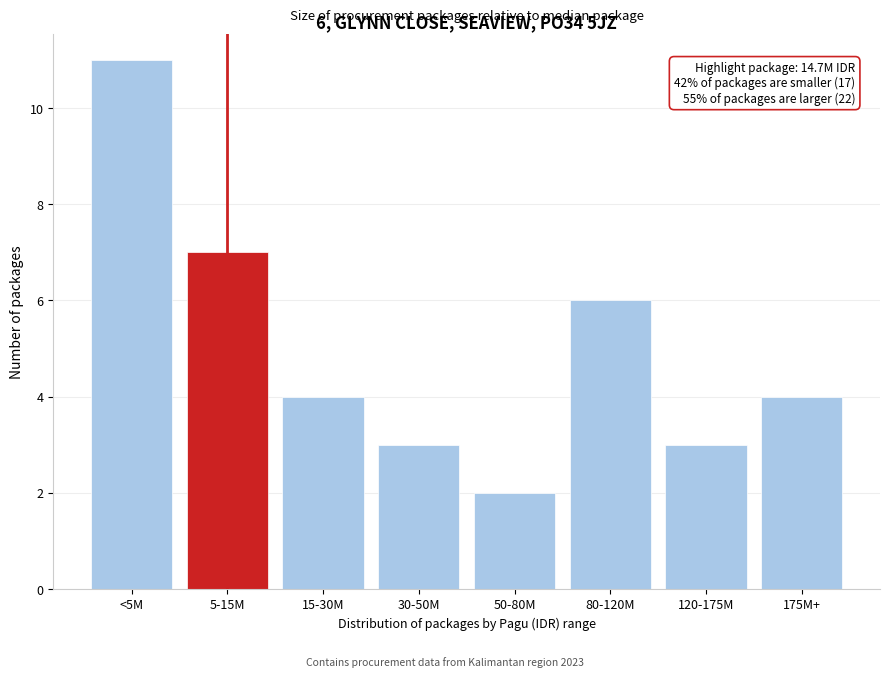

Reading right to left, what are all the values shown in this chart?

4	3	6	2	3	4	7	11